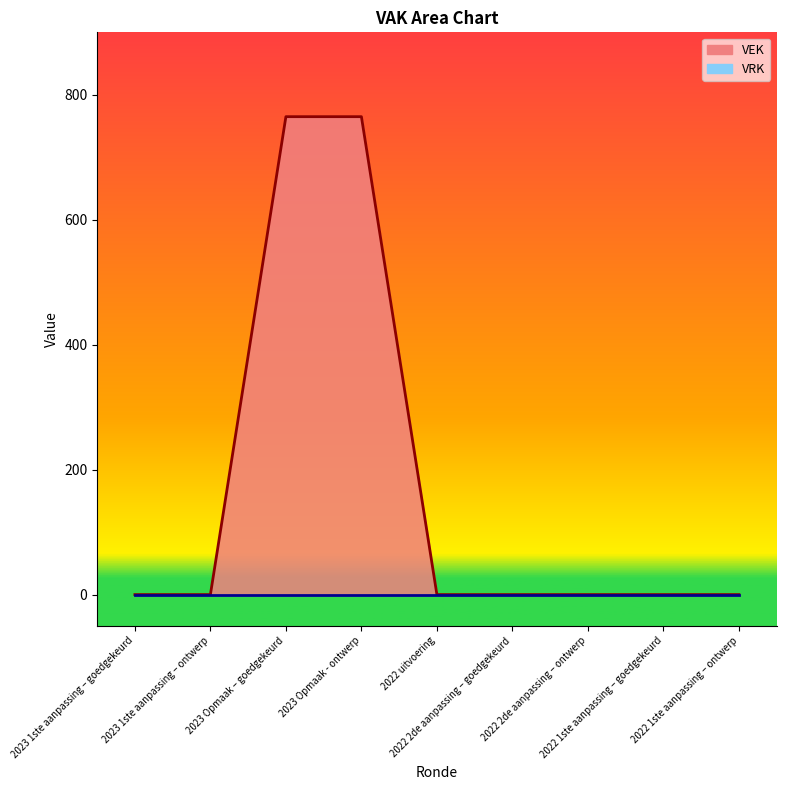

At which category is the sum across all series the highest?

2023 Opmaak – goedgekeurd